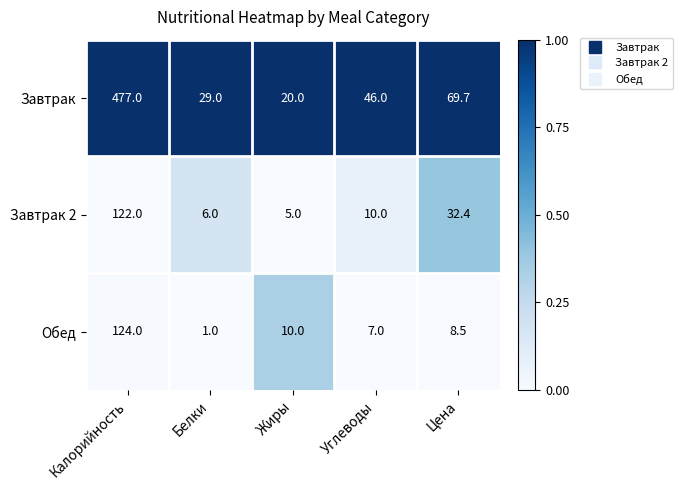

Reading left to right, what are all the values shown in this chart?

Завтрак: Калорийность=477.0	Белки=29.0	Жиры=20.0	Углеводы=46.0	Цена=69.7
Завтрак 2: Калорийность=122.0	Белки=6.0	Жиры=5.0	Углеводы=10.0	Цена=32.4
Обед: Калорийность=124.0	Белки=1.0	Жиры=10.0	Углеводы=7.0	Цена=8.5